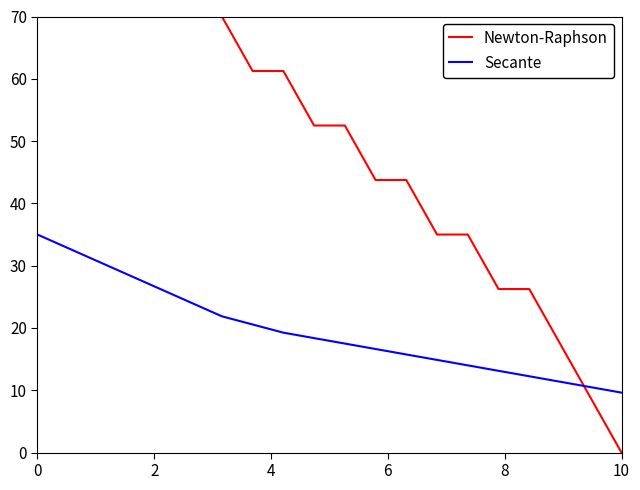

Which series has the largest range (max minus min)?

Newton-Raphson